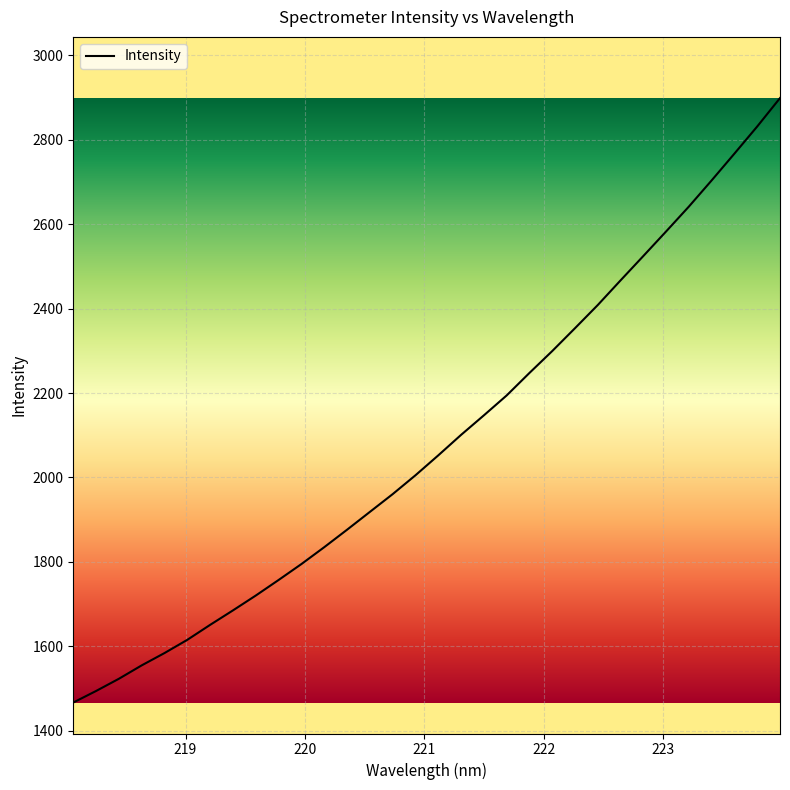

What is the maximum value shown in the chart?

2898.7